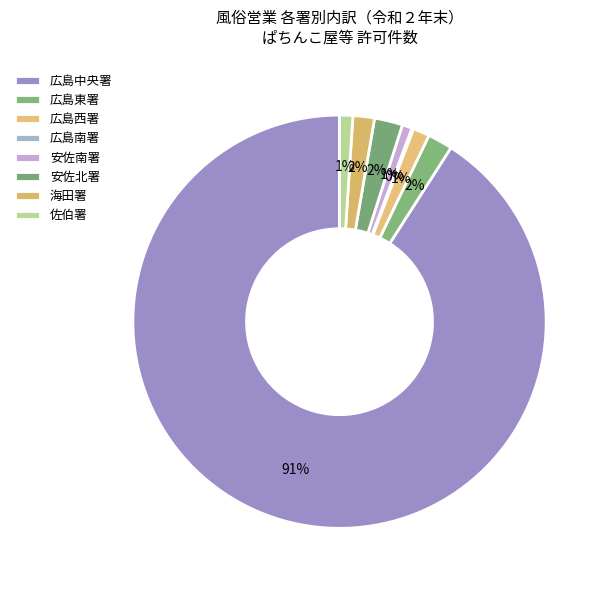

Is 広島中央署 the majority of the pie?

Yes